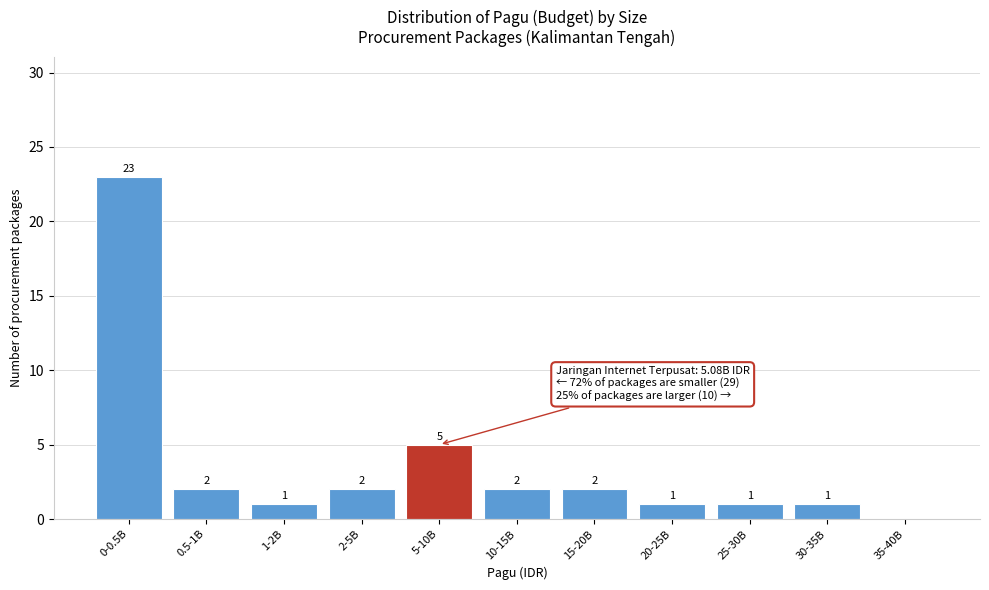

Reading left to right, transcribe all the data shown in this chart.

0-0.5B=23	0.5-1B=2	1-2B=1	2-5B=2	5-10B=5	10-15B=2	15-20B=2	20-25B=1	25-30B=1	30-35B=1	35-40B=0